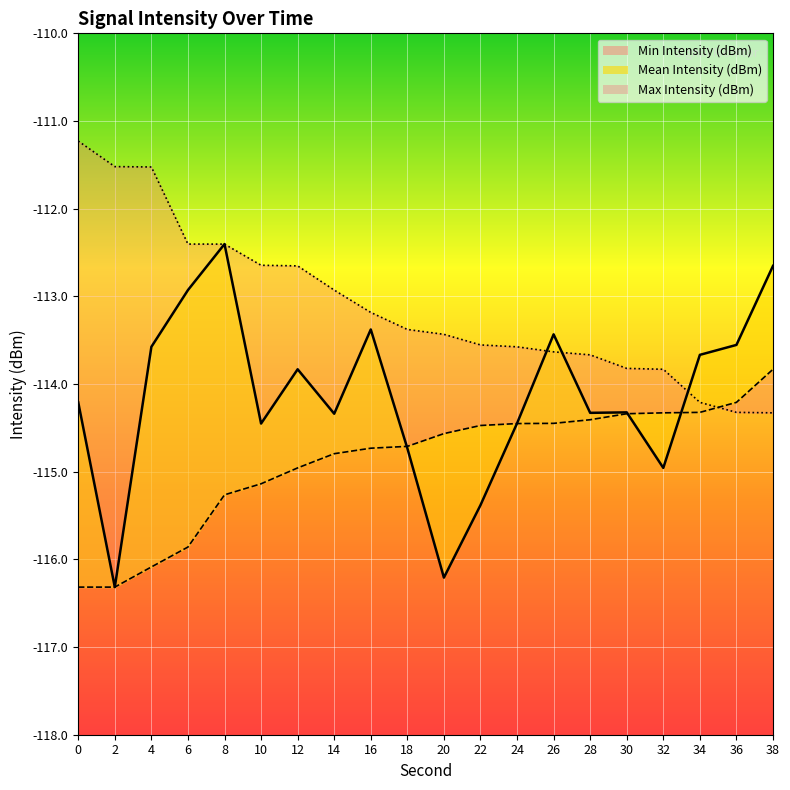

Where do Min Intensity (dBm) and Mean Intensity (dBm) first cross each other?

16 and 18